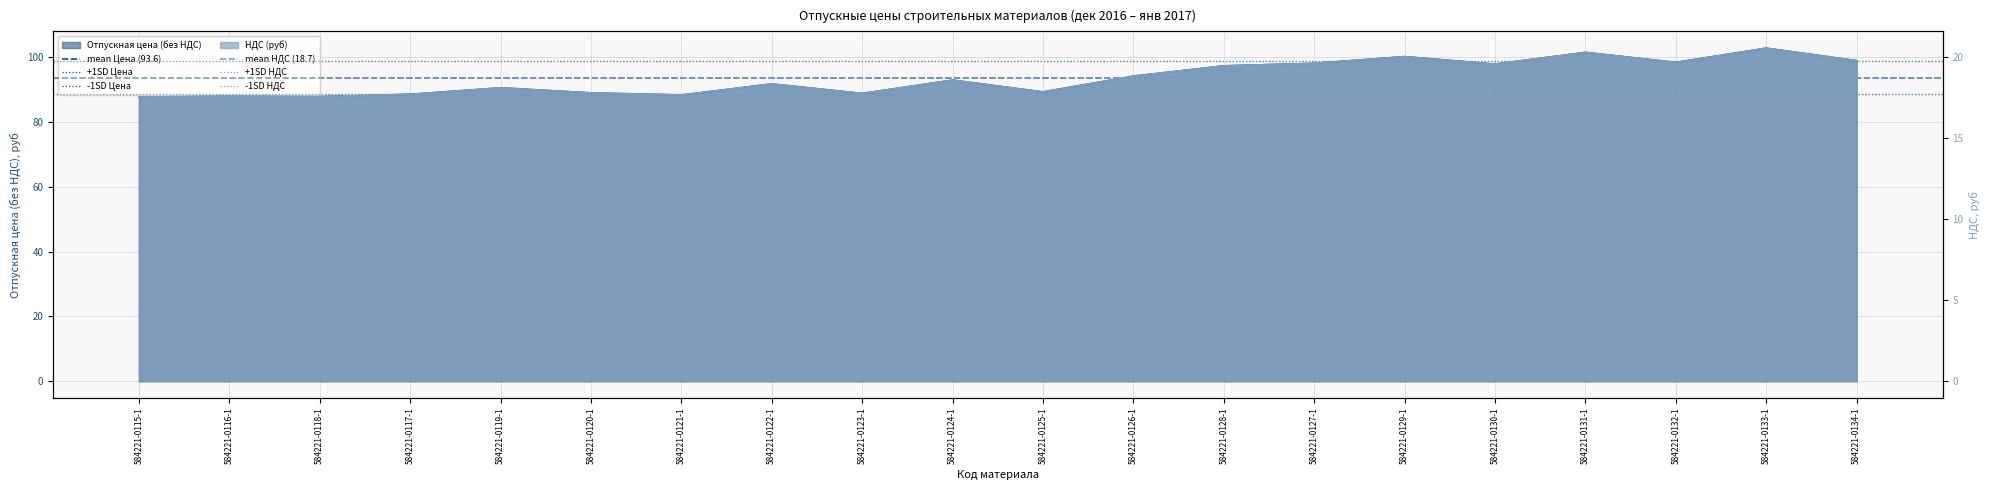

Is the value of +1SD НДС at 584221-0115-1 greater than the value of -1SD НДС at 584221-0116-1?

Yes